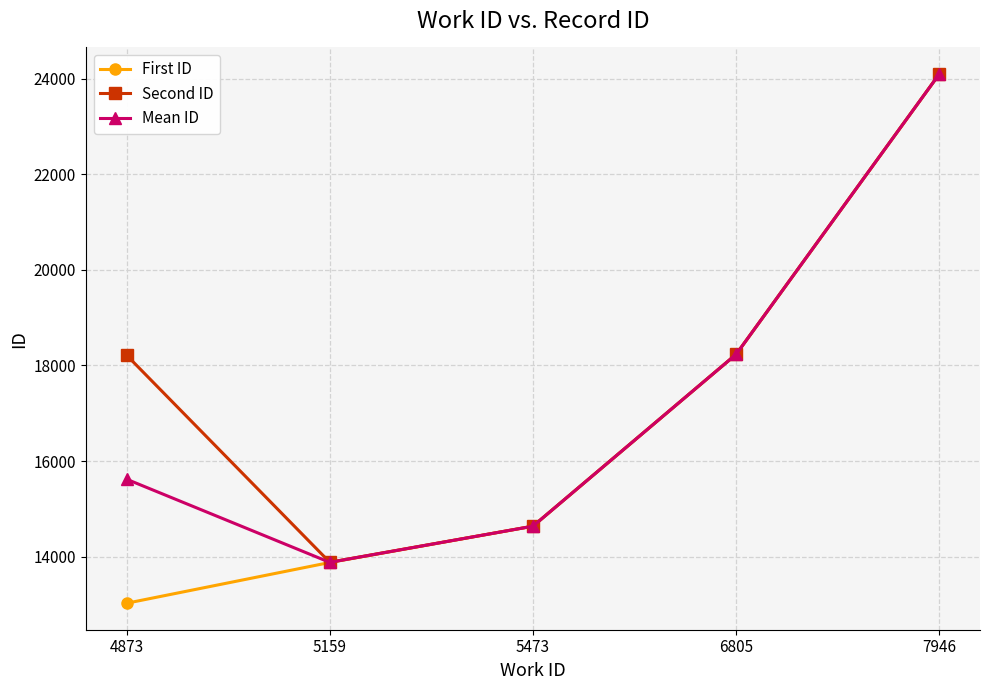

Is this an area chart (filled region under the line)?

No